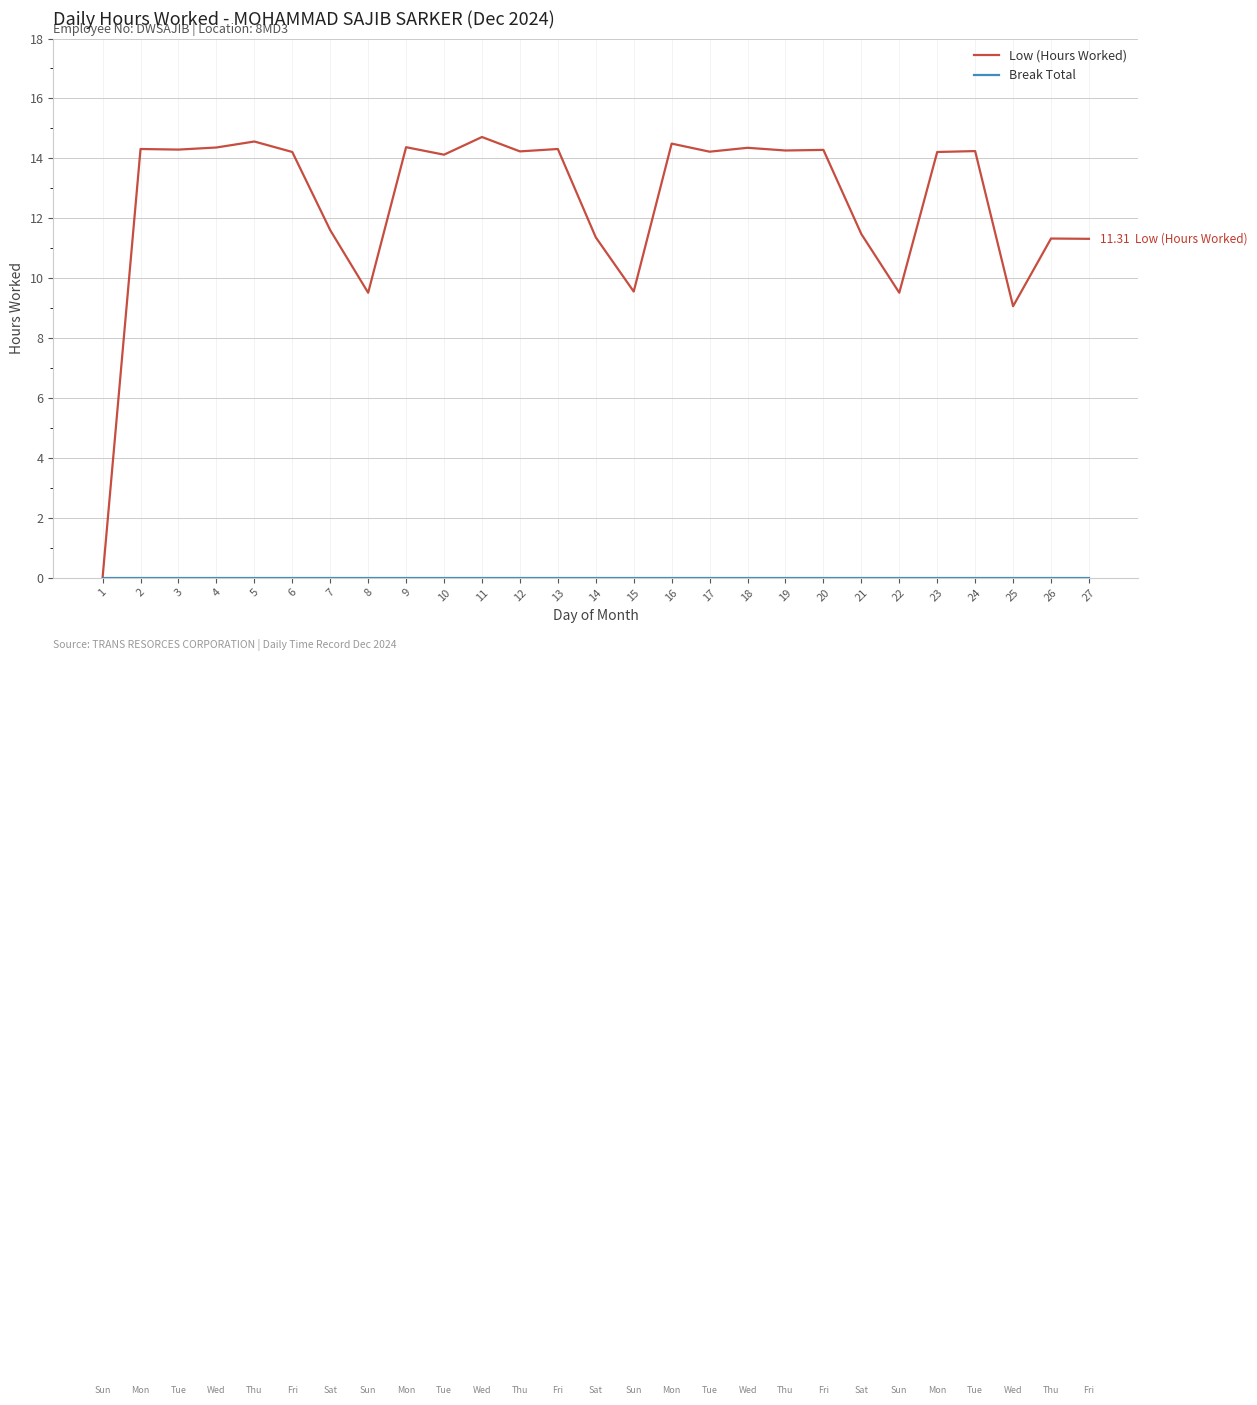

Is it true that Low (Hours Worked) equals 14.2 at 23?

True